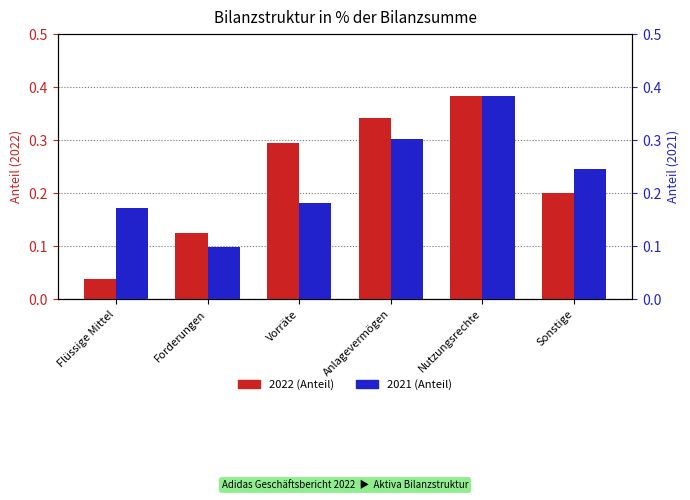

The value of 2022 at Nutzungsrechte is 0.4. True or false?

True